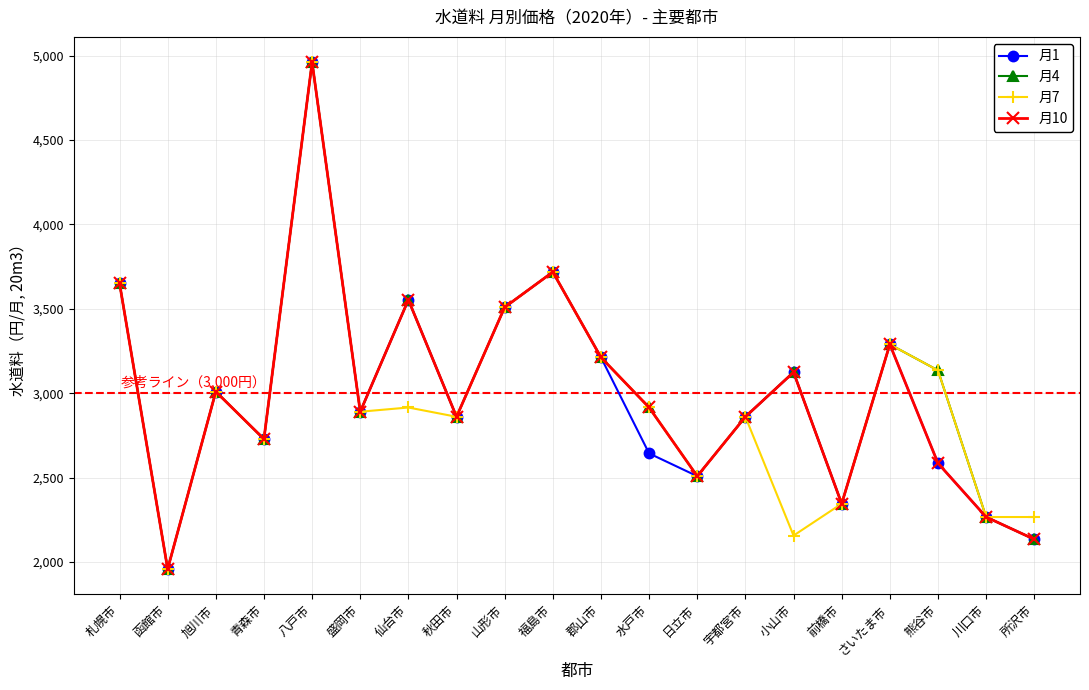

How many distinct data groups are displayed?

4